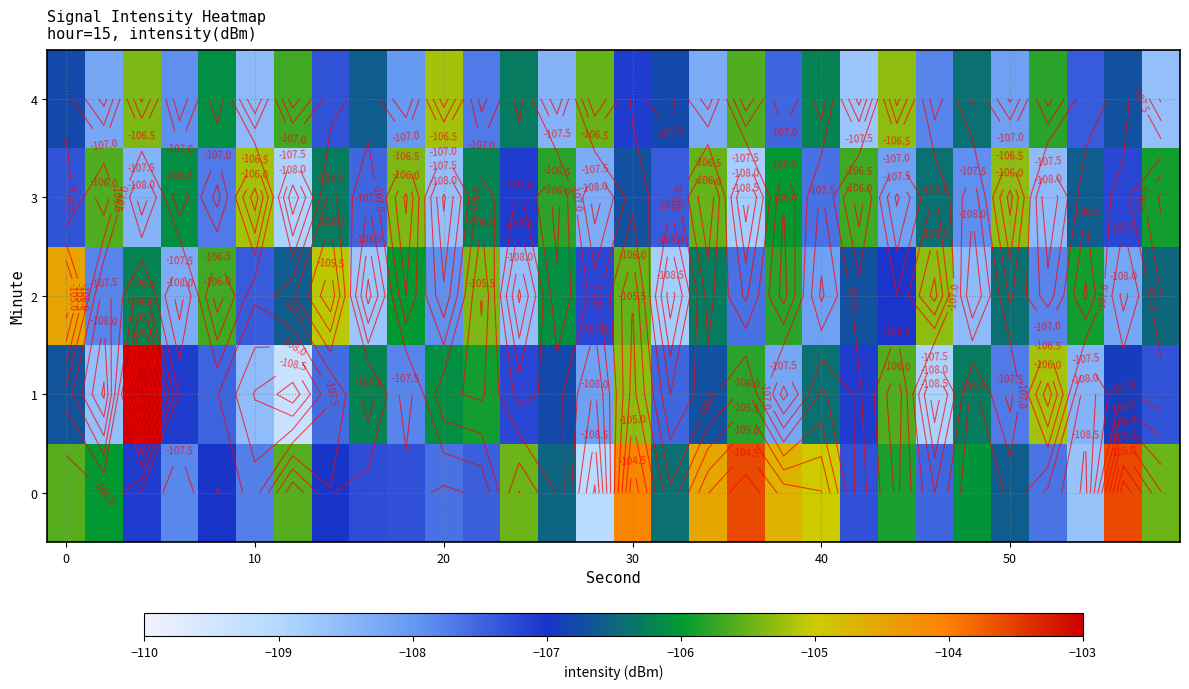

How many data points does each series have?

30